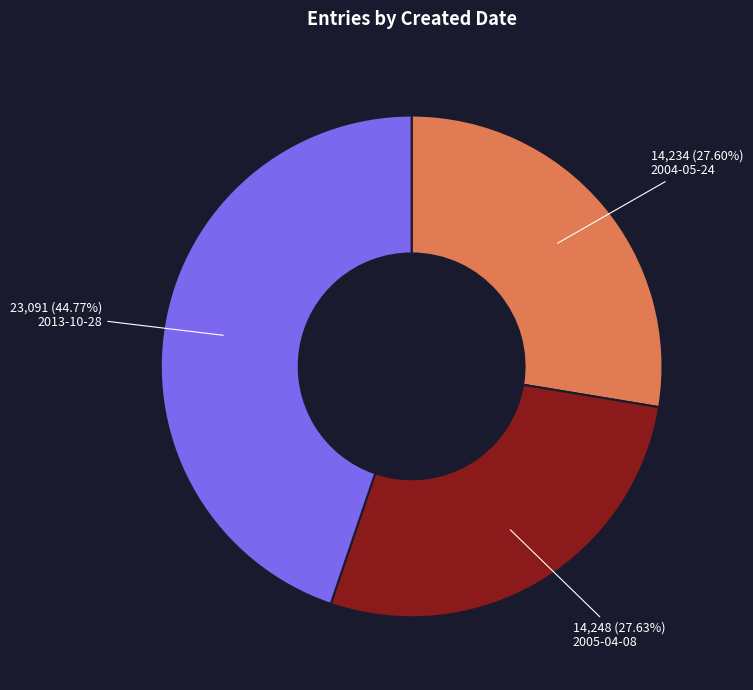

How many segments does this pie chart have?

3